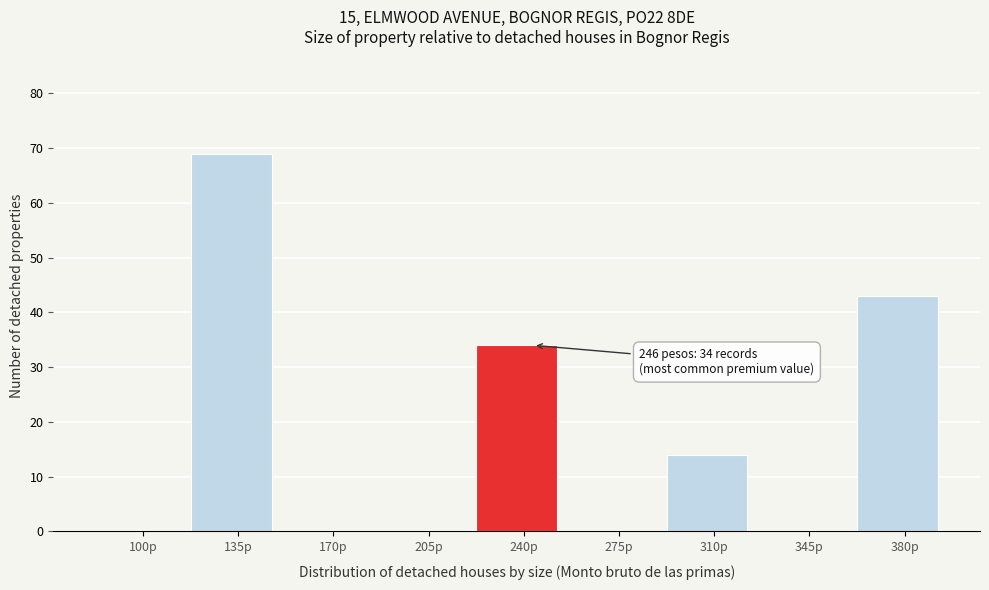

Reading left to right, extract all data points from this chart.

100p=0	135p=69	170p=0	205p=0	240p=34	275p=0	310p=14	345p=0	380p=43